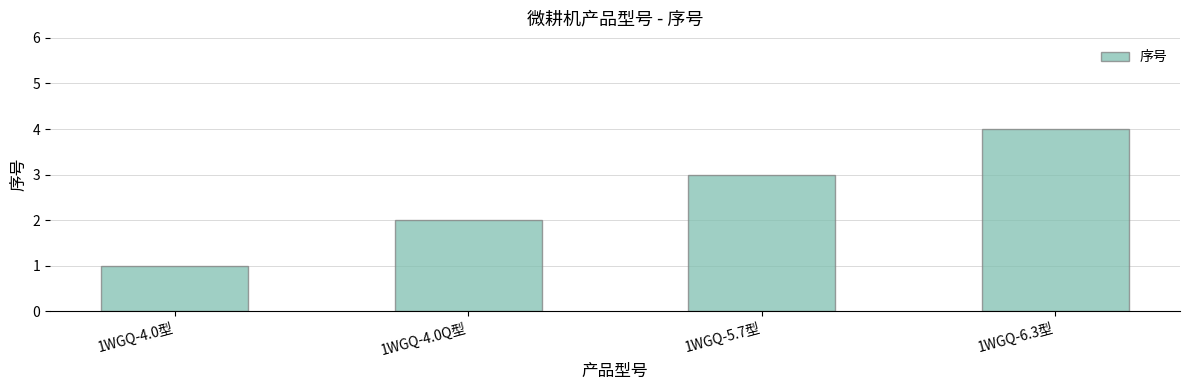

List the labels in order of value, smallest first.

1WGQ-4.0型, 1WGQ-4.0Q型, 1WGQ-5.7型, 1WGQ-6.3型